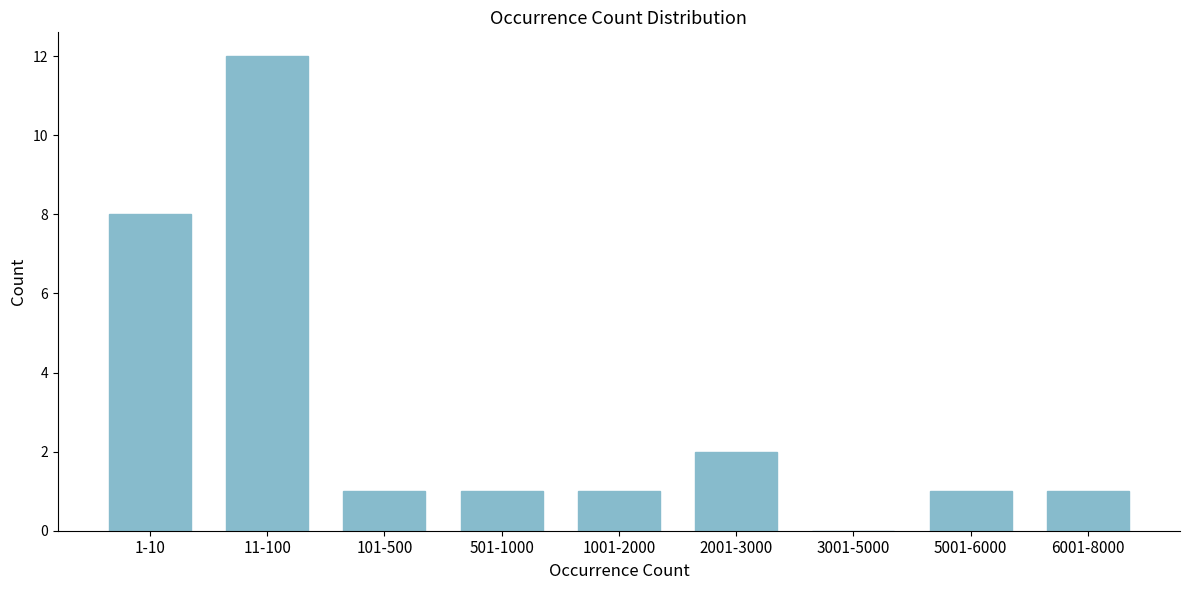

Reading left to right, list all the values displayed in this chart.

1-10=8	11-100=12	101-500=1	501-1000=1	1001-2000=1	2001-3000=2	3001-5000=0	5001-6000=1	6001-8000=1